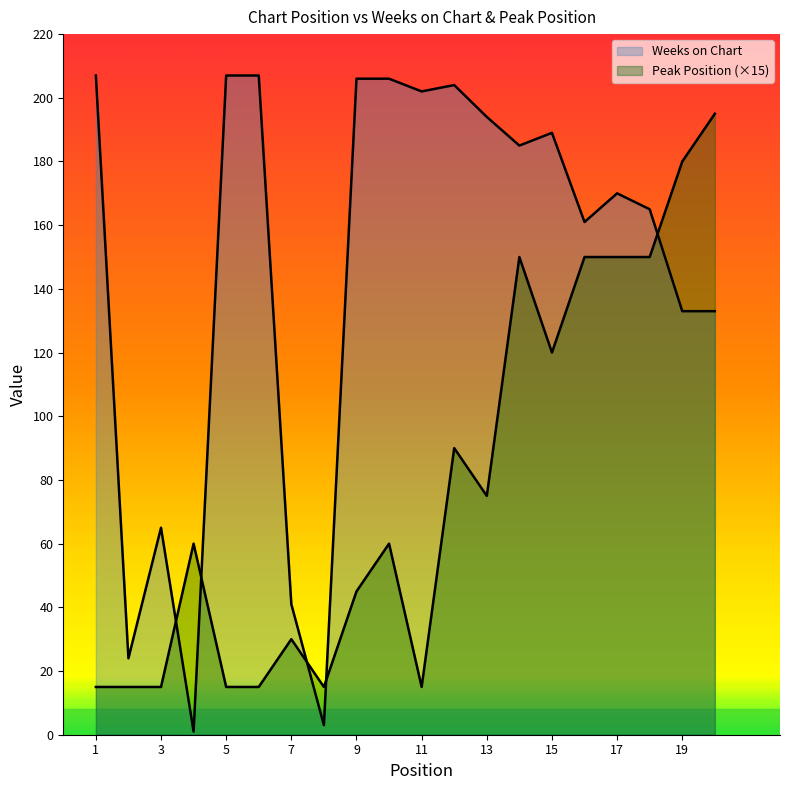

What is the difference between the maximum and minimum values in the Peak Position series?

180